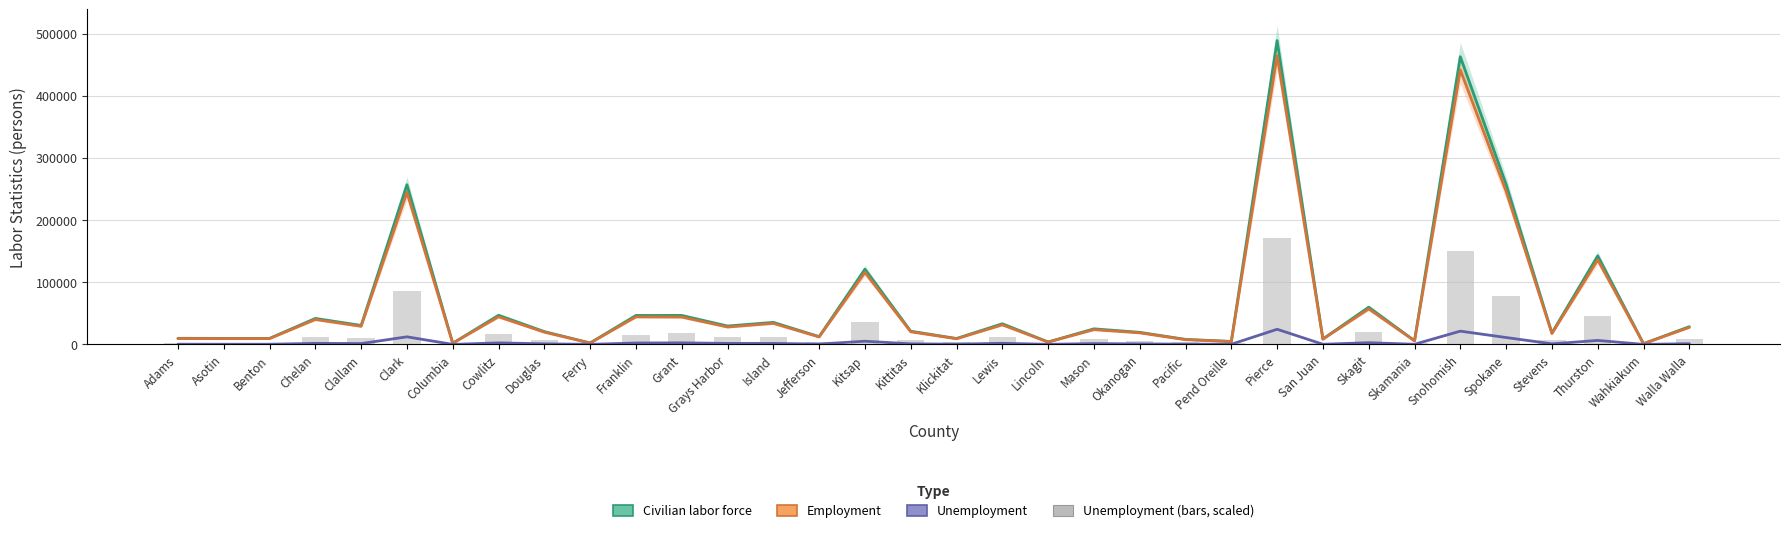

Rank the series by their maximum value, from lowest to highest.

Unemployment, Unemployment (scaled bars), Employment, Civilian labor force